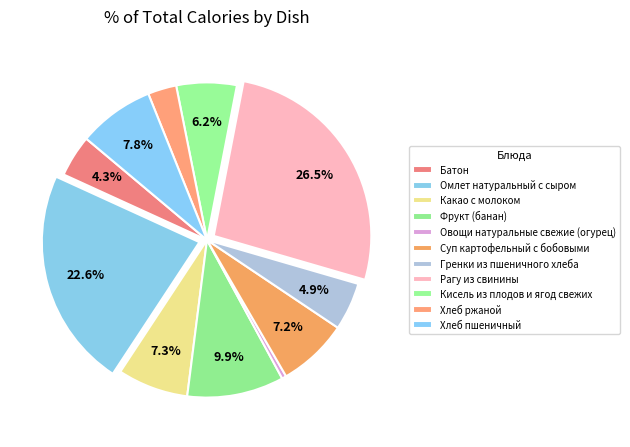

Between Рагу из свинины and Кисель из плодов и ягод свежих, which is larger?

Рагу из свинины